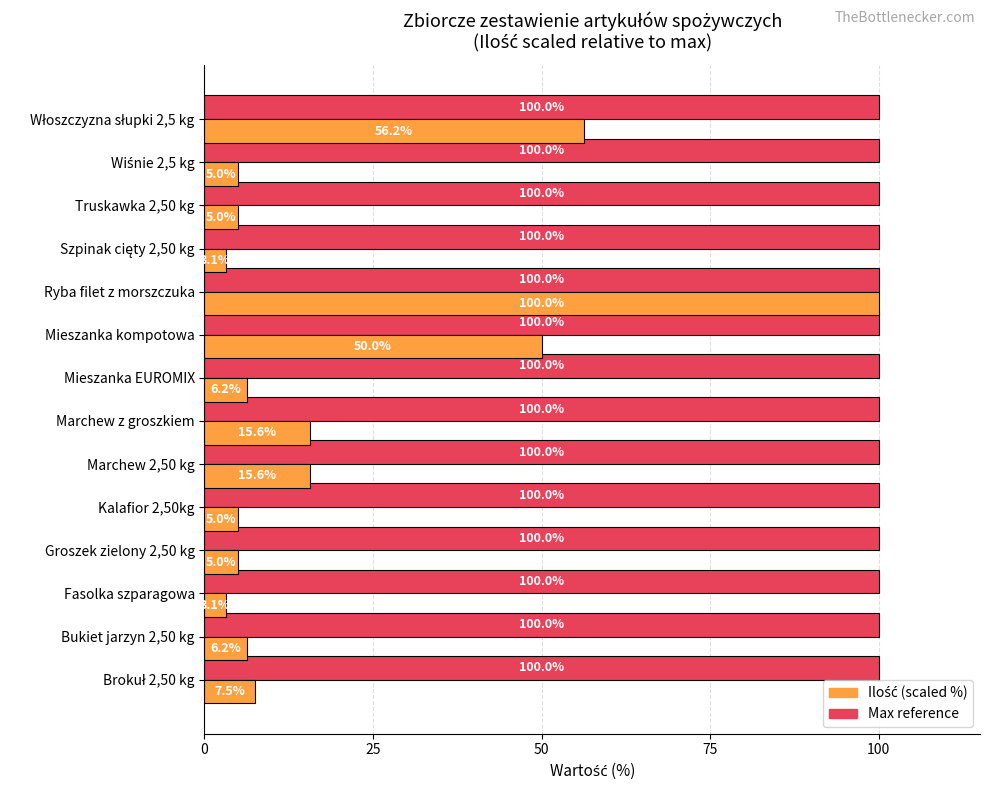

What is the smallest value displayed?

3.1